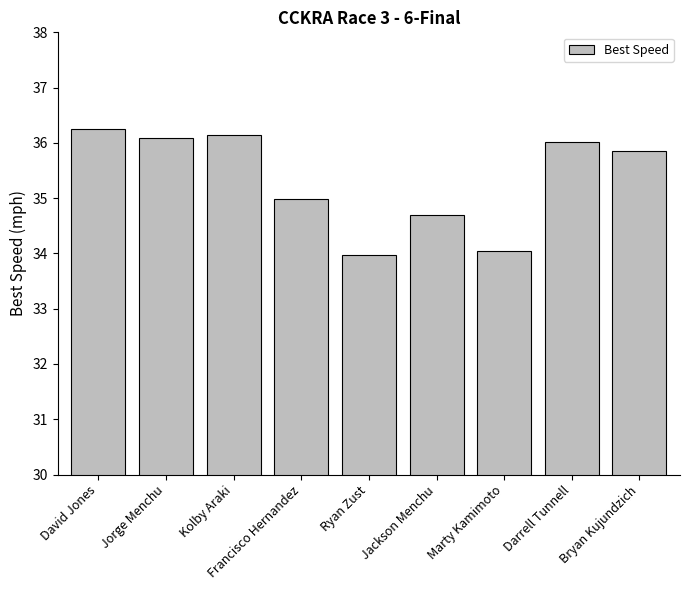

Between Marty Kamimoto and Jorge Menchu, which is larger?

Jorge Menchu